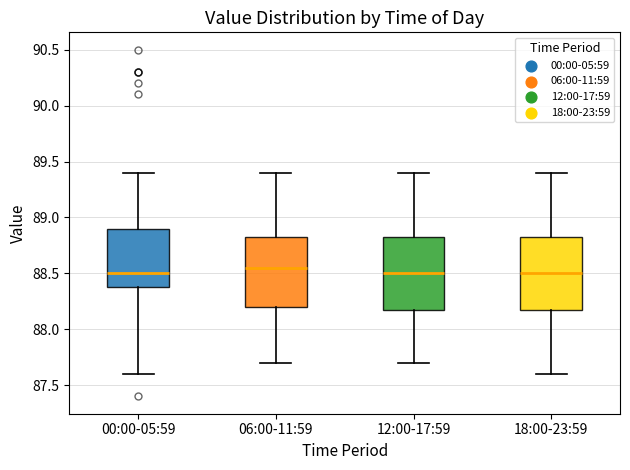

Reading left to right, read every box against the y-axis: the position of its median line, the range the box covers, and the ends of its whiskers. The values are not printed on the chart, so give them approximately, as read against the axis.

00:00-05:59: median 88.50, box 88.40 to 88.90, whiskers 87.60 to 89.40
06:00-11:59: median 88.55, box 88.20 to 88.85, whiskers 87.70 to 89.40
12:00-17:59: median 88.50, box 88.20 to 88.85, whiskers 87.70 to 89.40
18:00-23:59: median 88.50, box 88.20 to 88.85, whiskers 87.60 to 89.40